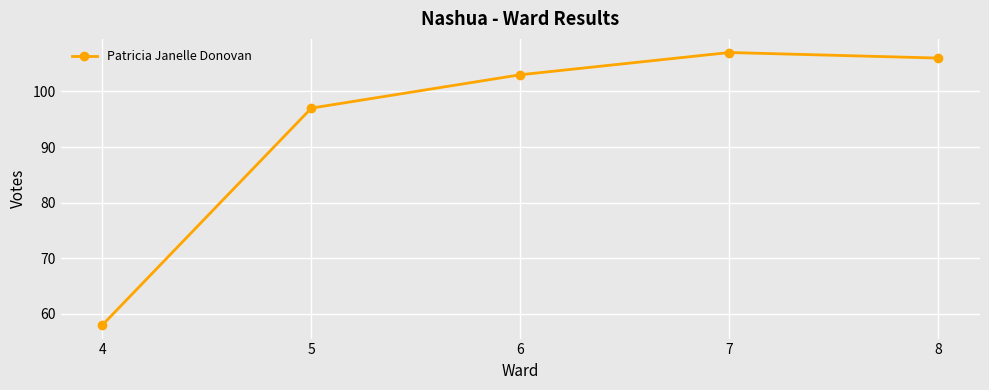

Reading right to left, transcribe all the data shown in this chart.

106	107	103	97	58